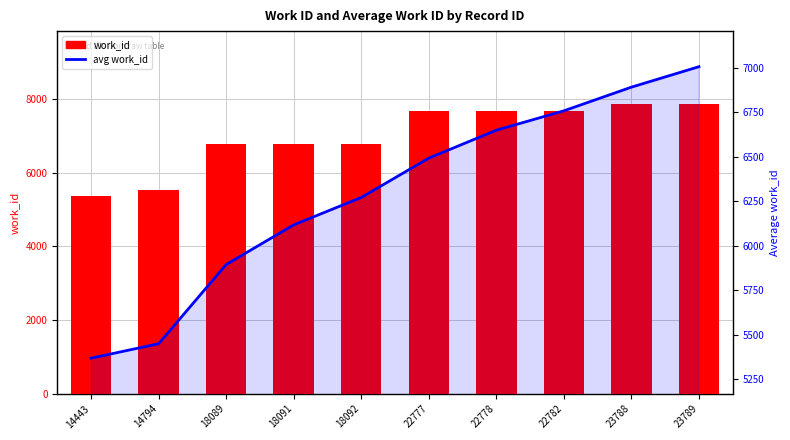

List the series in order of their overall mean, lowest first.

avg work_id, work_id